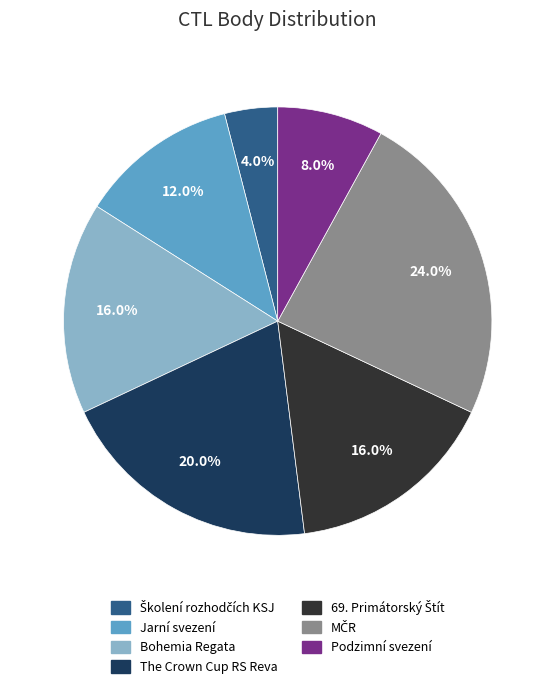

Is there a majority slice in this chart?

No